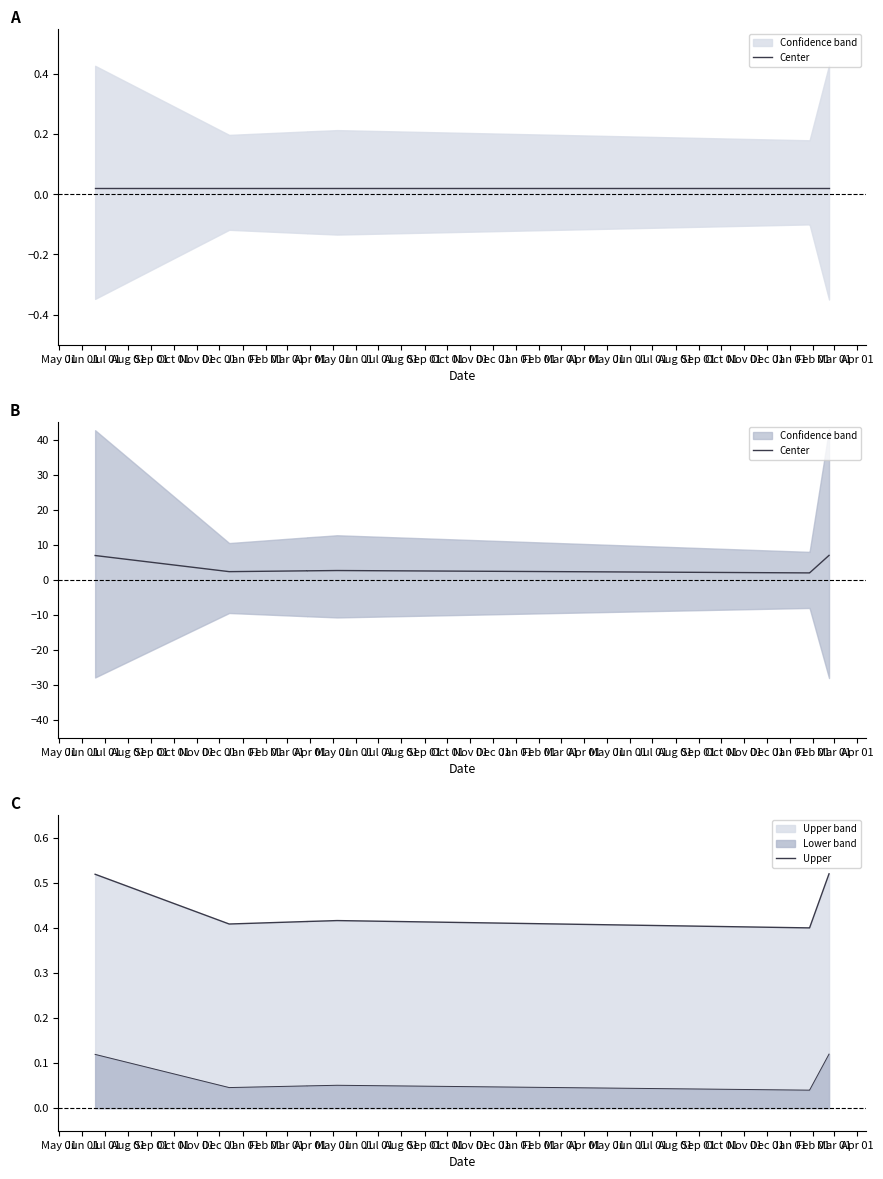

Is the value of Upper at Nov 01 greater than the value of Center at Dec 01?

No